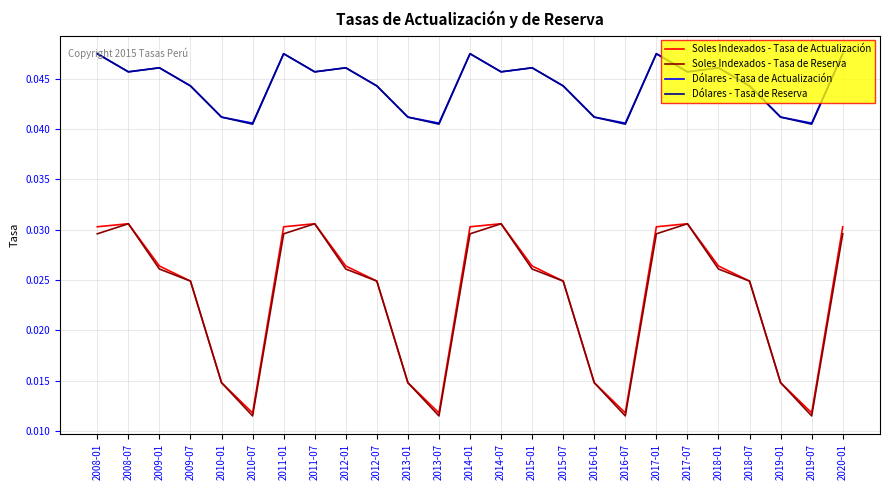

At which category does Soles Indexados - Tasa de Reserva reach its first local peak?

2008-07